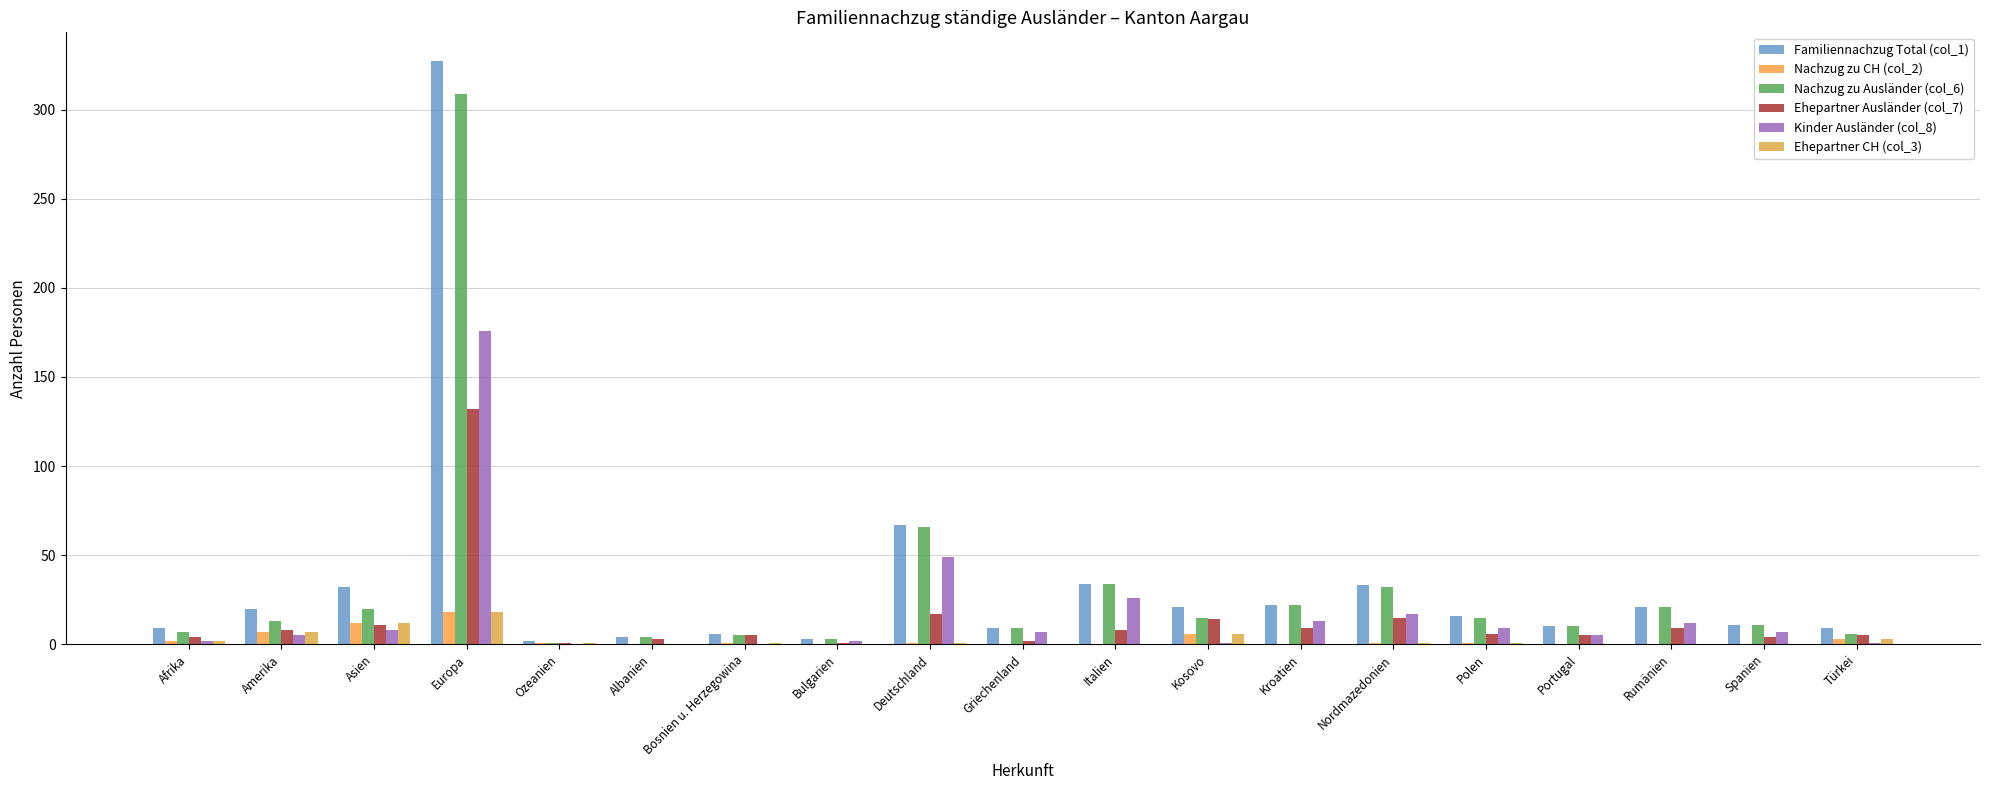

Reading right to left, transcribe all the data shown in this chart.

Familiennachzug Total (col_1): 9	11	21	10	16	33	22	21	34	9	67	3	6	4	2	327	32	20	9
Nachzug zu CH (col_2): 3	0	0	0	1	1	0	6	0	0	1	0	1	0	1	18	12	7	2
Nachzug zu Ausländer (col_6): 6	11	21	10	15	32	22	15	34	9	66	3	5	4	1	309	20	13	7
Ehepartner Ausländer (col_7): 5	4	9	5	6	15	9	14	8	2	17	1	5	3	1	132	11	8	4
Kinder Ausländer (col_8): 1	7	12	5	9	17	13	1	26	7	49	2	0	0	0	176	8	5	2
Ehepartner CH (col_3): 3	0	0	0	1	1	0	6	0	0	1	0	1	0	1	18	12	7	2